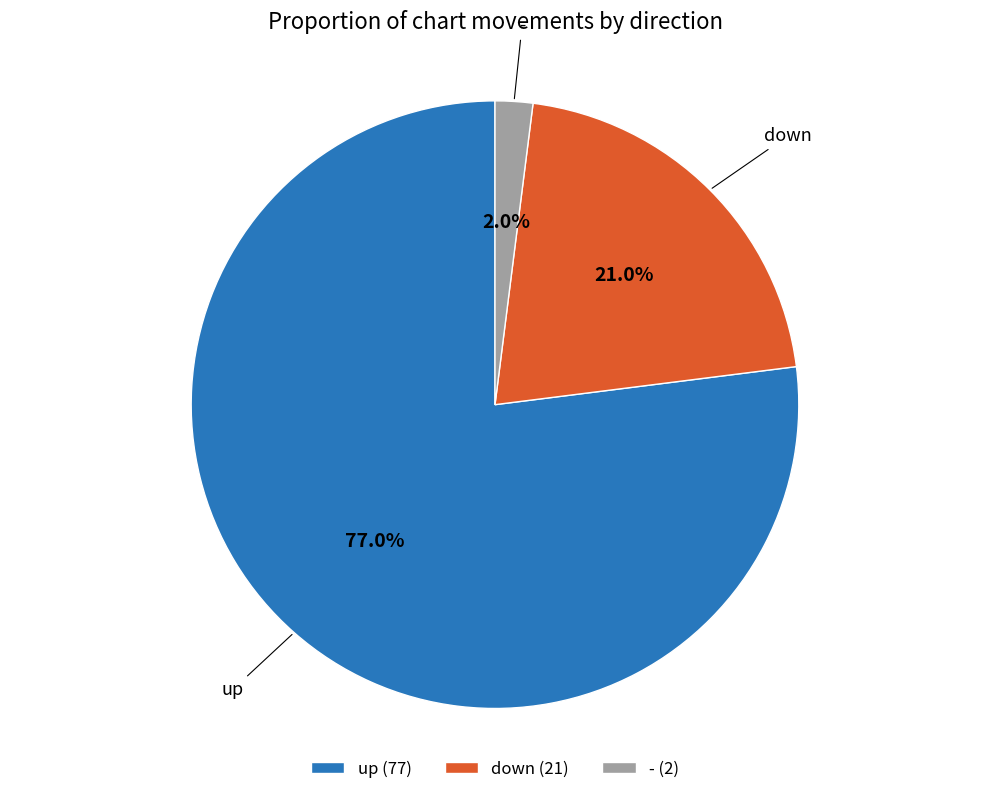

How many segments does this pie chart have?

3